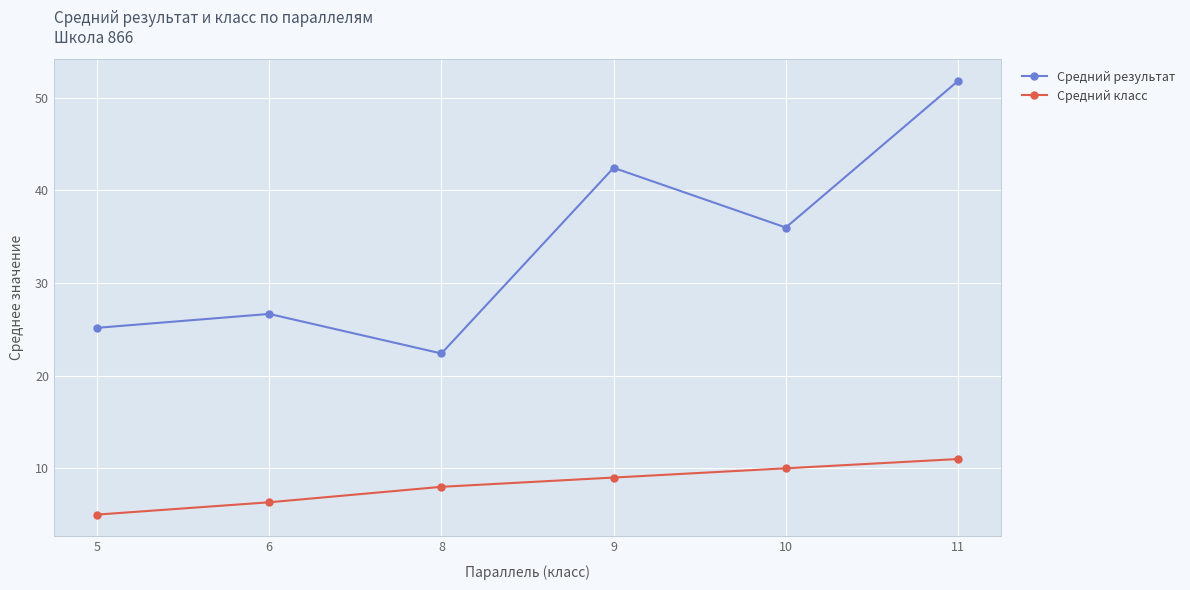

Is the value of Средний класс at 6 greater than the value of Средний результат at 11?

No